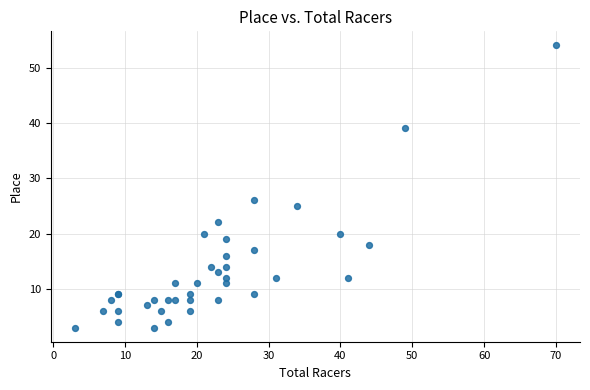

What Y value in the scatter plot is closest to 28?

26